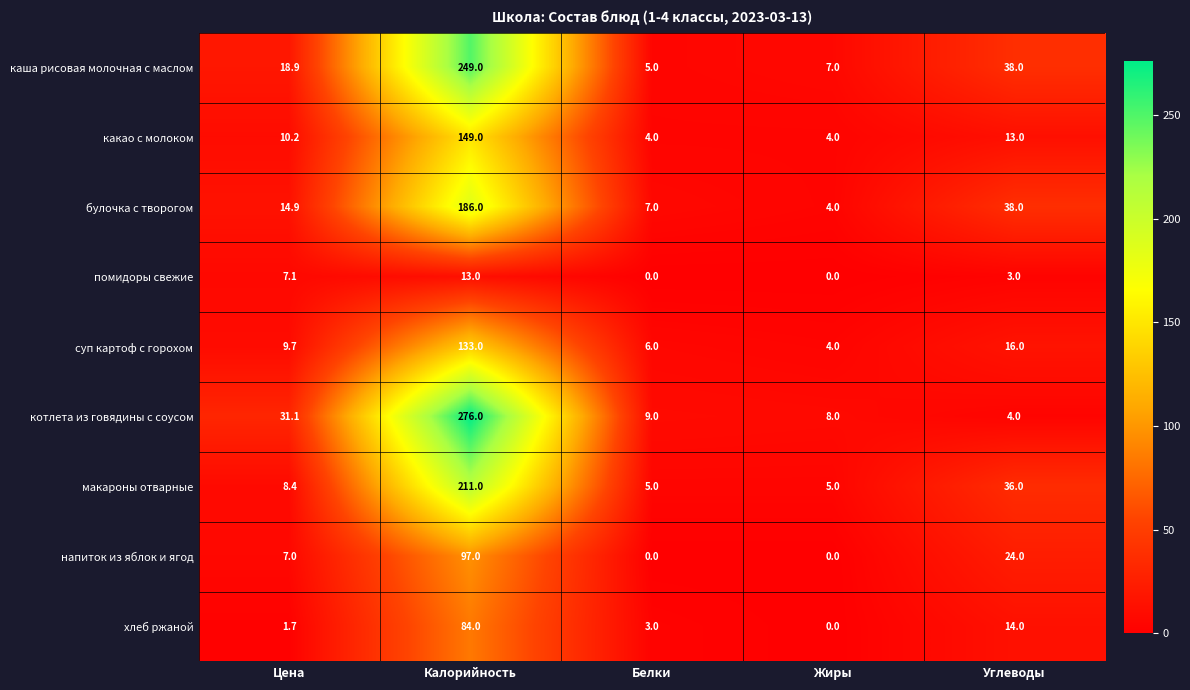

Rank the series by their maximum value, from highest to lowest.

котлета из говядины с соусом, каша рисовая молочная с маслом, макароны отварные, булочка с творогом, какао с молоком, суп картоф с горохом, напиток из яблок и ягод, хлеб ржаной, помидоры свежие